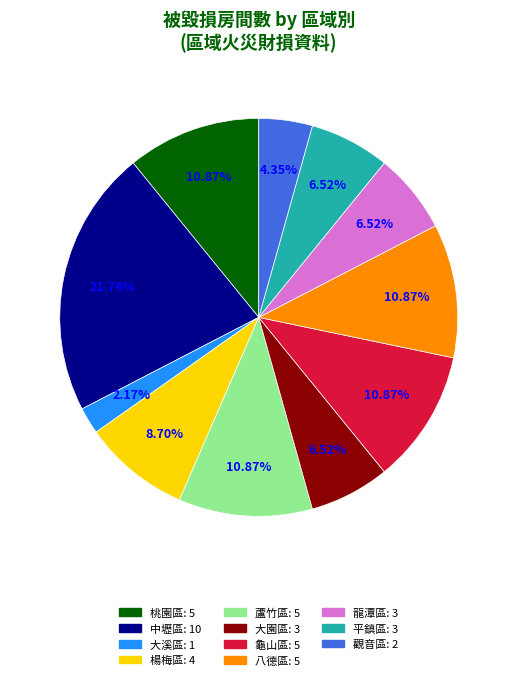

Is there any slice that represents more than half of the pie?

No